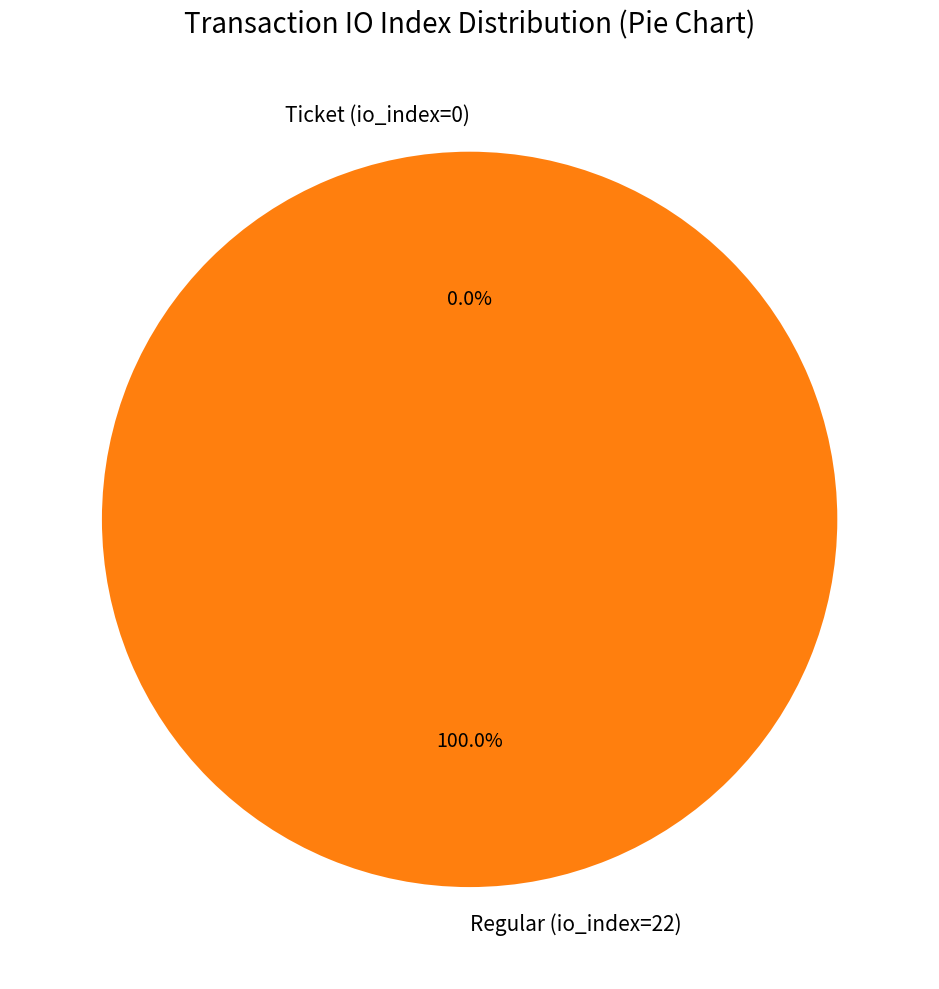

How many slices are in this pie chart?

2